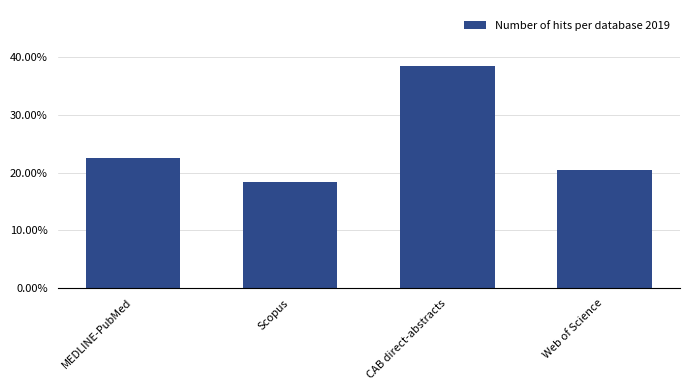

Does the chart contain any negative values?

No